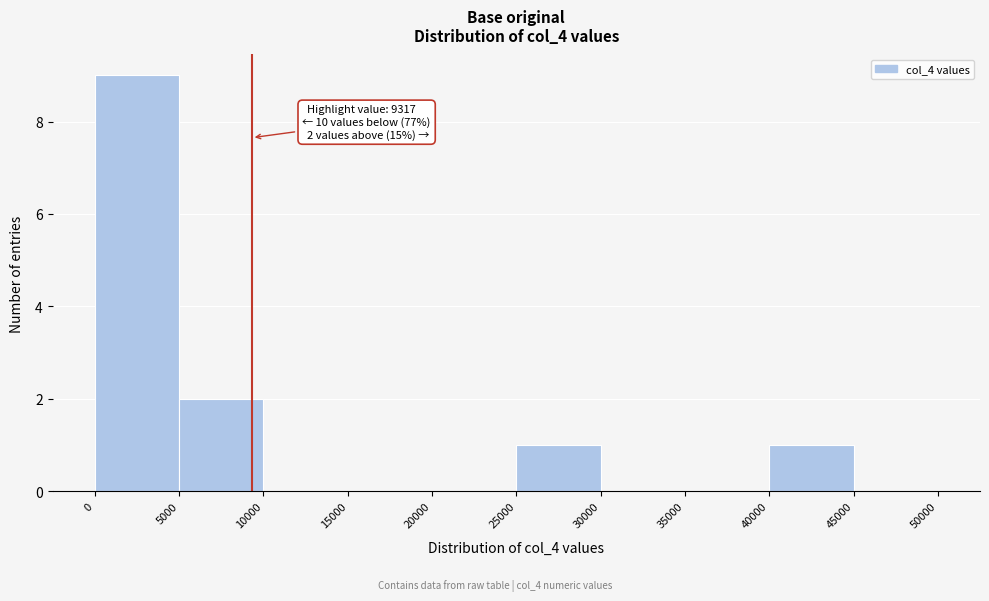

Which range on the x-axis has the tallest bar?

0 to 5000